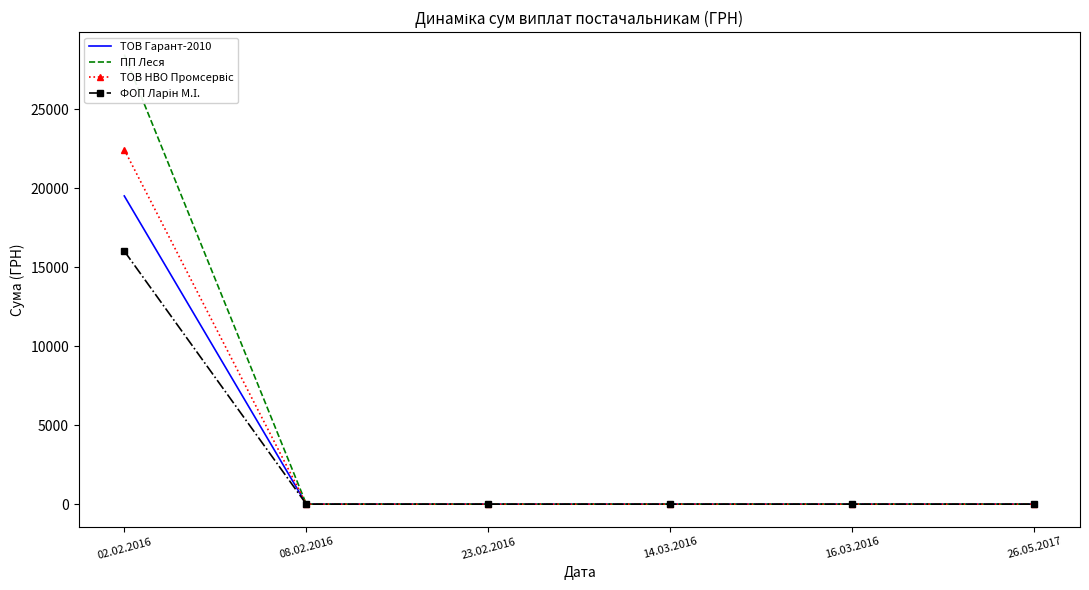

True or false: ФОП Ларін М.І. and ТОВ Гарант-2010 intersect in this chart.

False